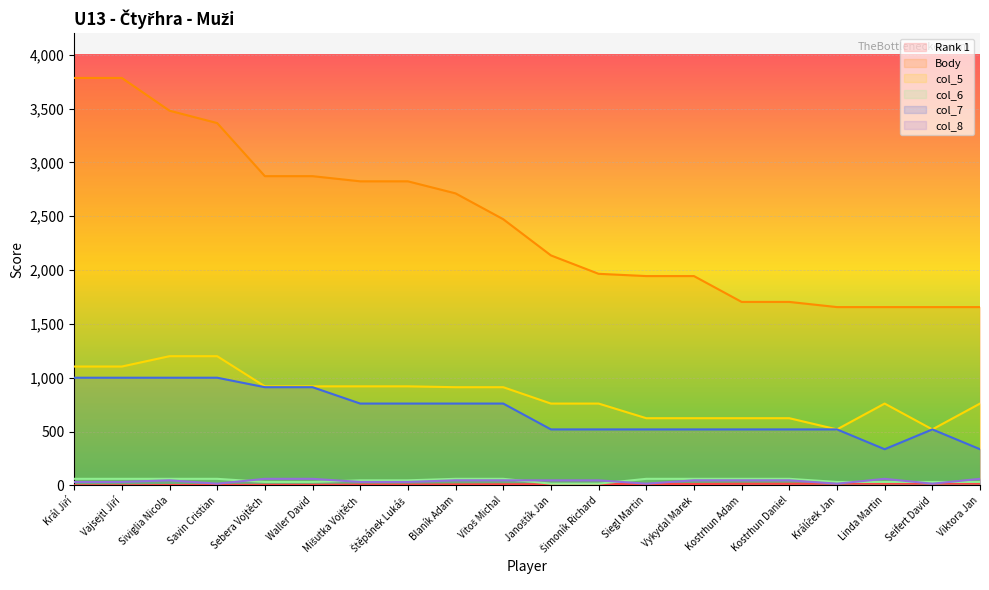

The col_6 series shows 12 at Waller David. True or false?

False